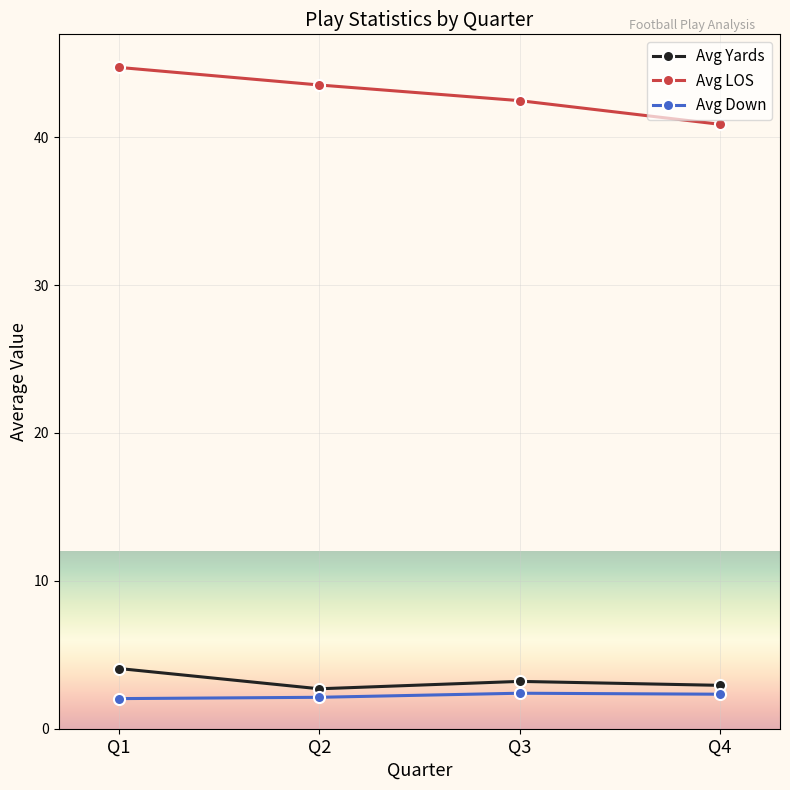

Which series has the largest total across all categories?

Avg LOS